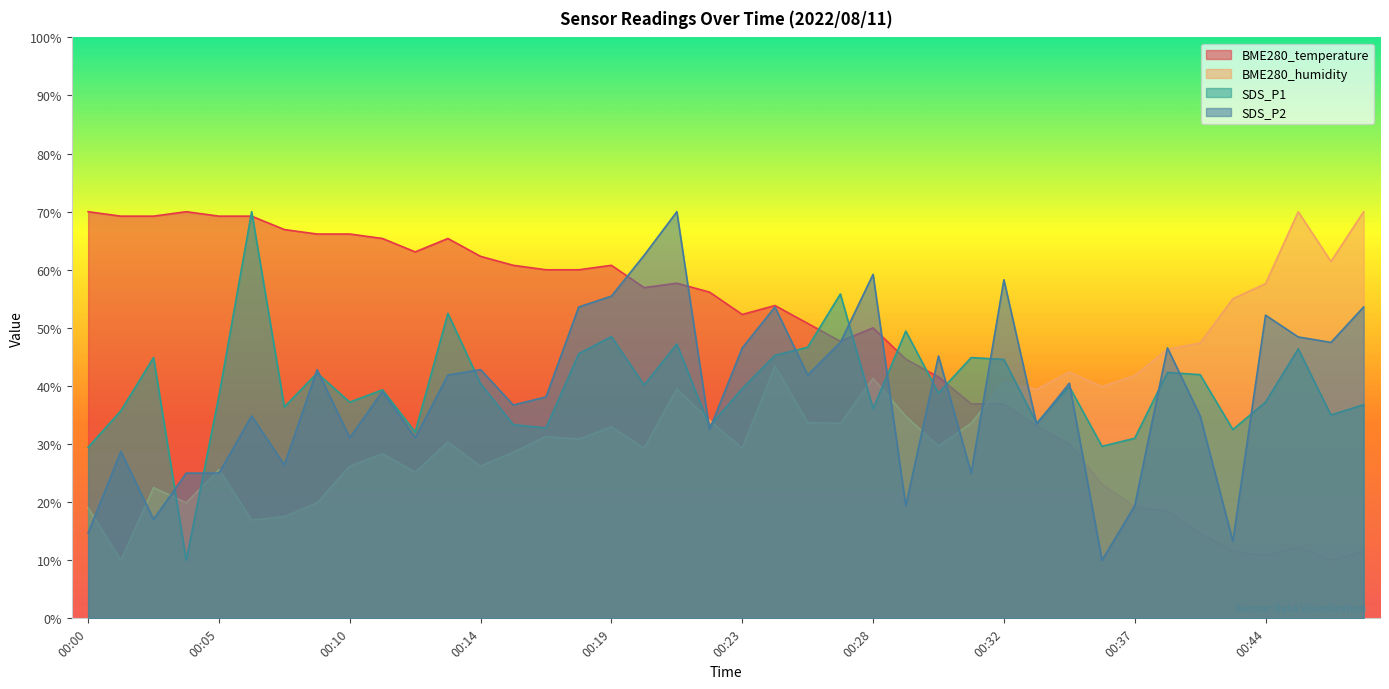

At which category does SDS_P2 reach its first local peak?

00:01